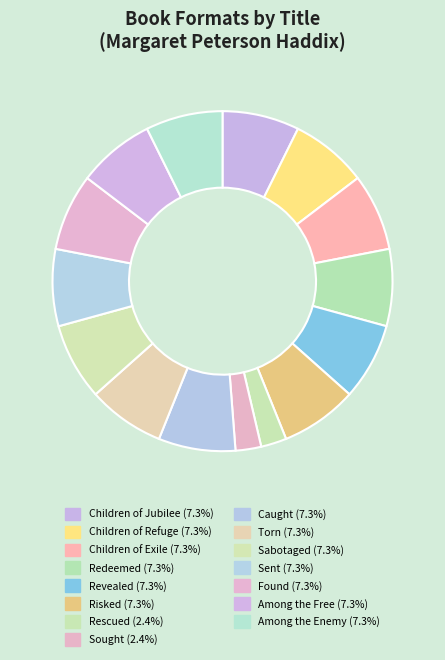

How many segments does this pie chart have?

15